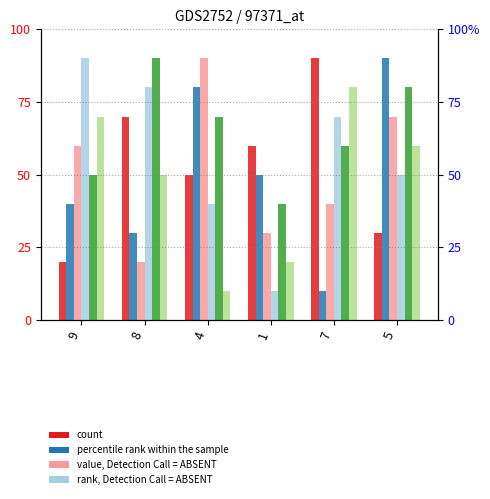

How many series are shown in this chart?

6